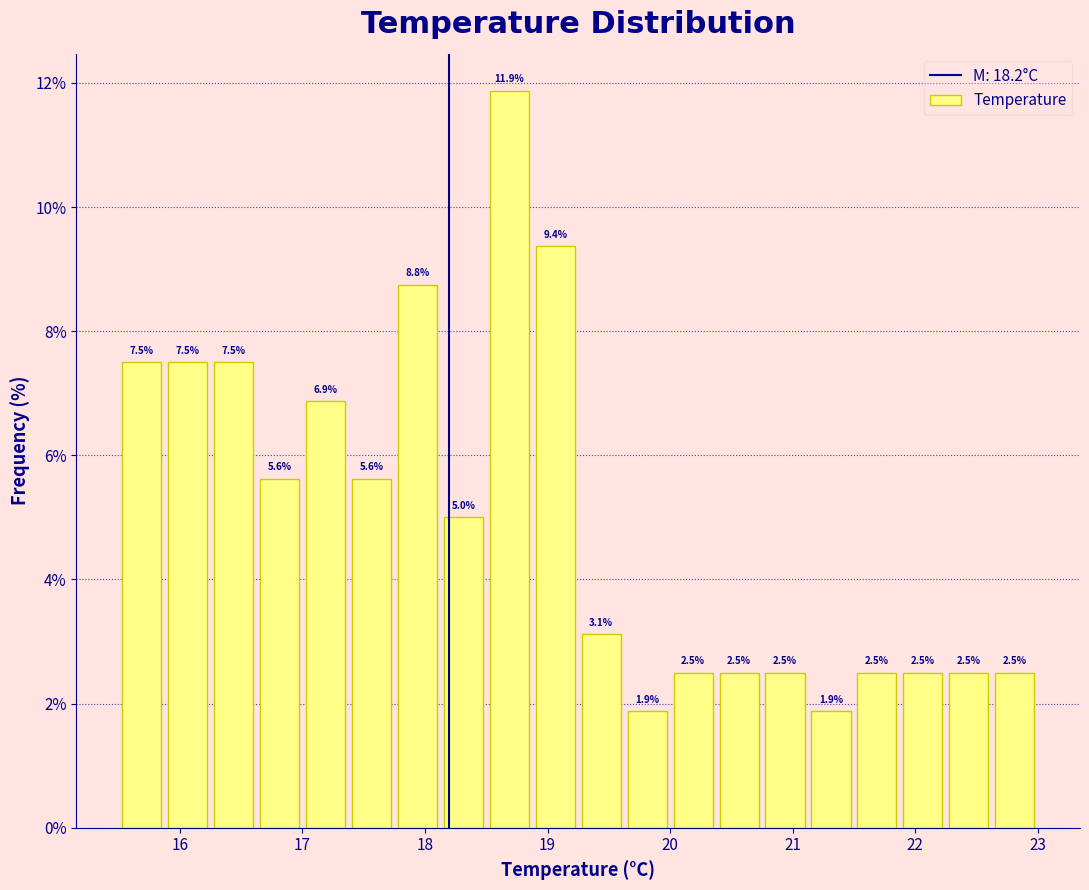

Around what value on the x-axis is the tallest bar? Give the approximate position of its centre, as read against the axis.

18.7